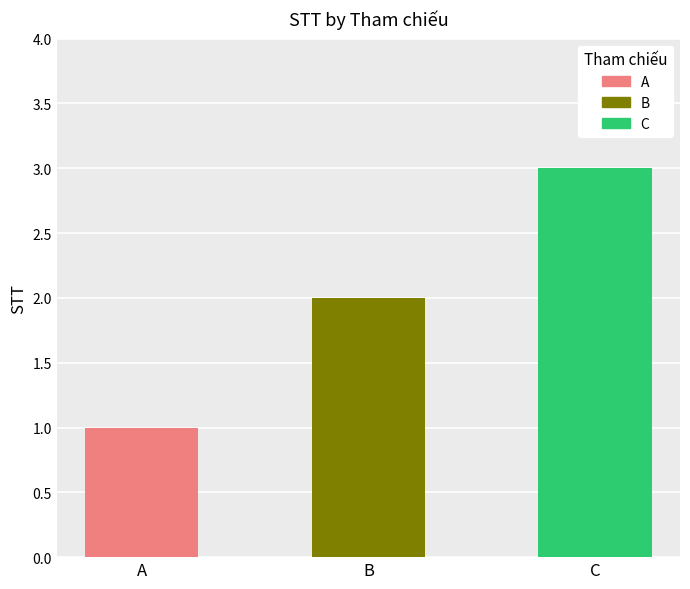

Reading left to right, what are all the values shown in this chart?

A=1	B=2	C=3